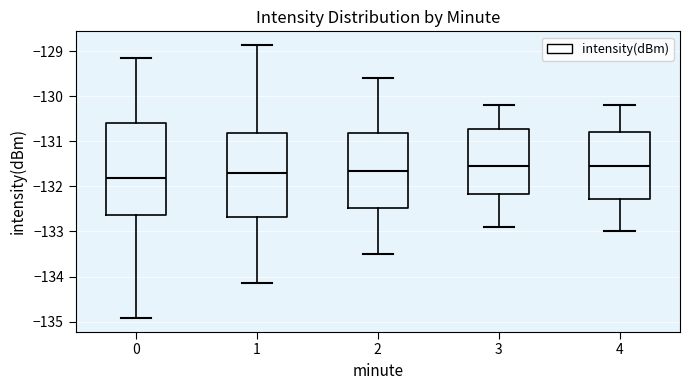

Reading left to right, read every box against the y-axis: the position of its median line, the range the box covers, and the ends of its whiskers. The values are not printed on the chart, so give them approximately, as read against the axis.

0: median -131.8, box -132.6 to -130.6, whiskers -134.9 to -129.2
1: median -131.7, box -132.7 to -130.8, whiskers -134.1 to -128.9
2: median -131.6, box -132.5 to -130.8, whiskers -133.5 to -129.6
3: median -131.5, box -132.2 to -130.7, whiskers -132.9 to -130.2
4: median -131.5, box -132.3 to -130.8, whiskers -133.0 to -130.2